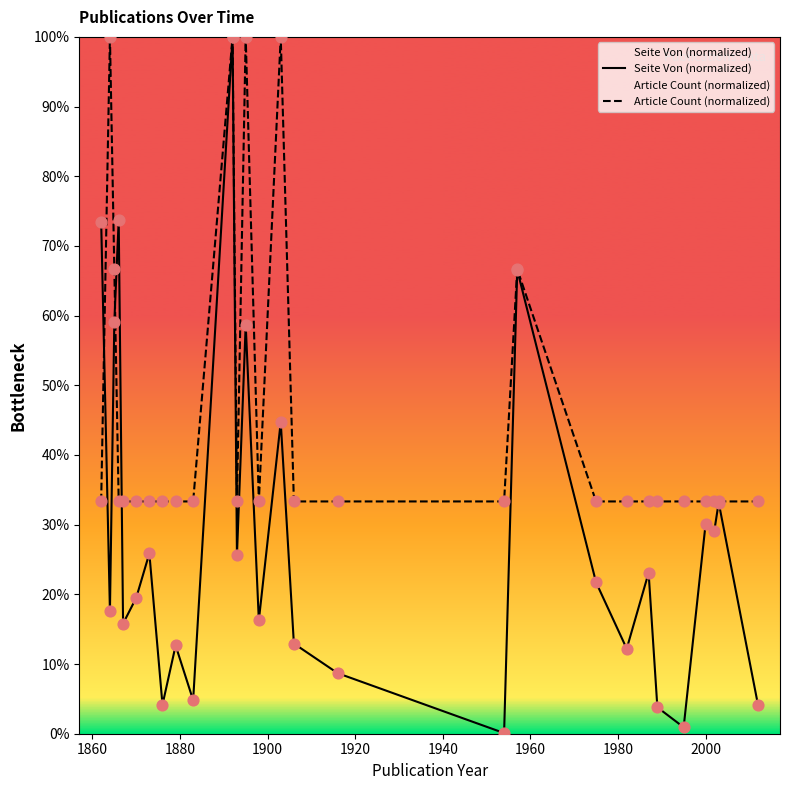

Which series contains the lowest Y value?

Seite Von (normalized)